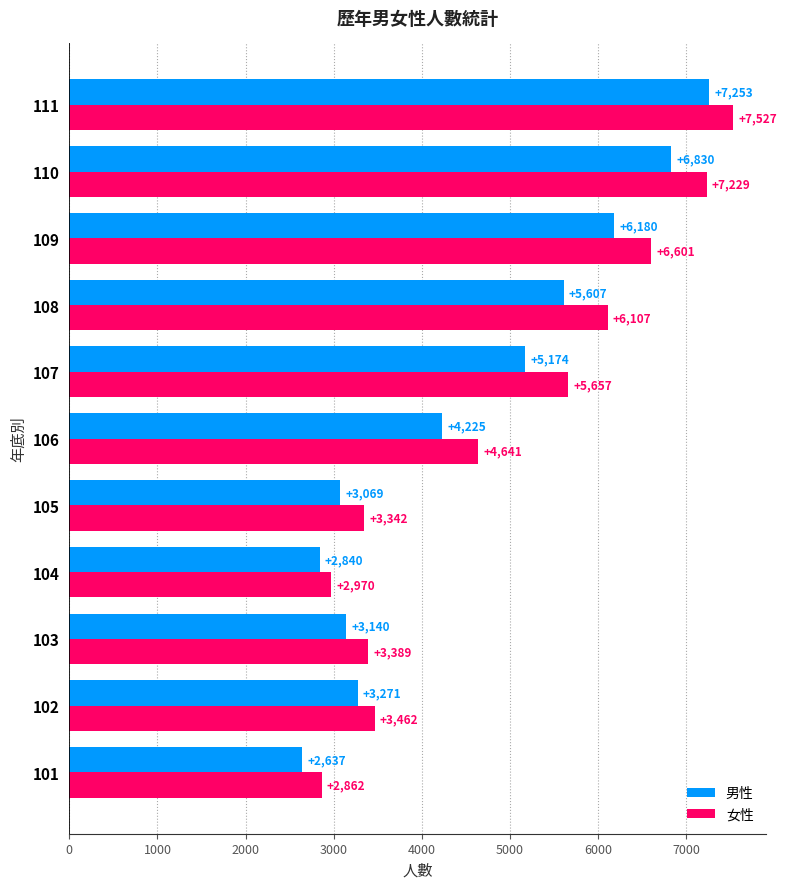

Which series has the widest spread of values?

女性